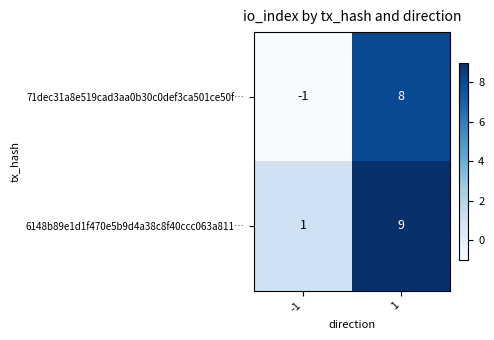

Which series has the widest spread of values?

71dec31a8e519cad3aa0b30c0def3ca501ce50f…